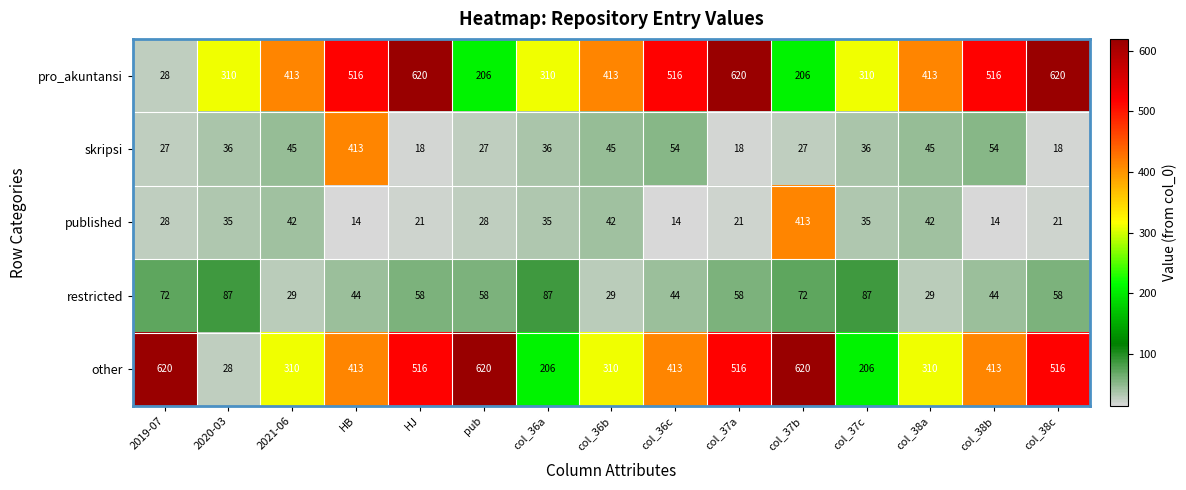

What is the sum of all skripsi values?

899